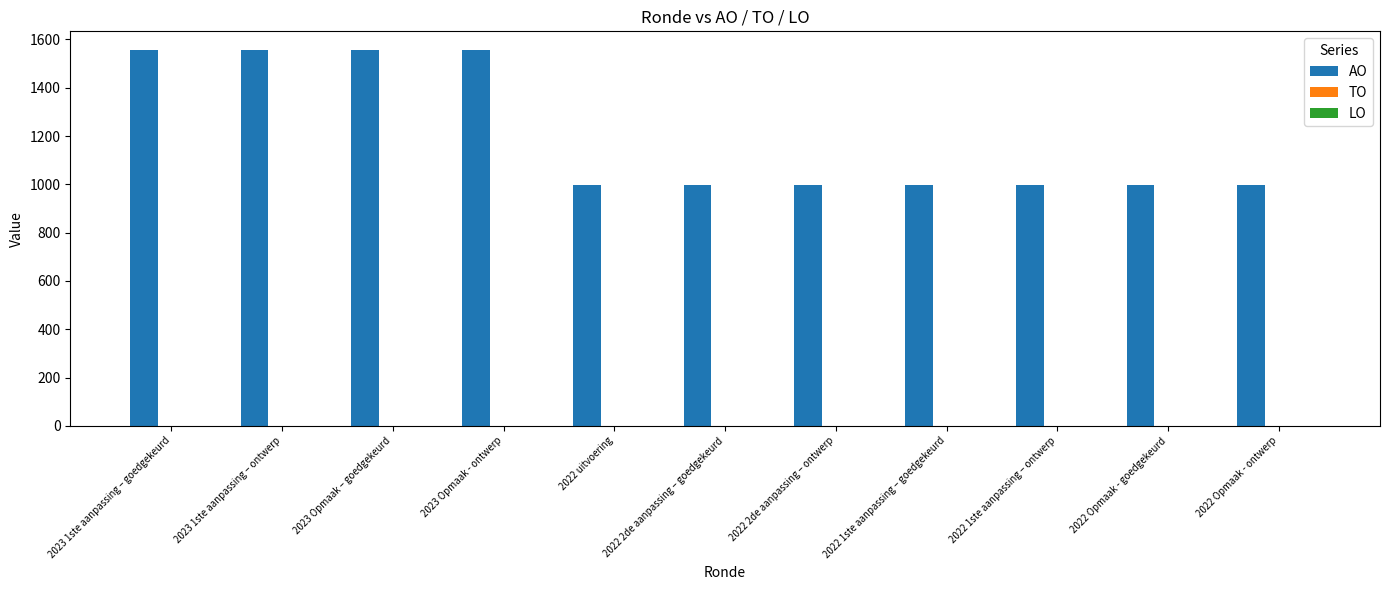

The chart shows a value of 1550 at 2022 Opmaak - goedgekeurd. True or false?

False